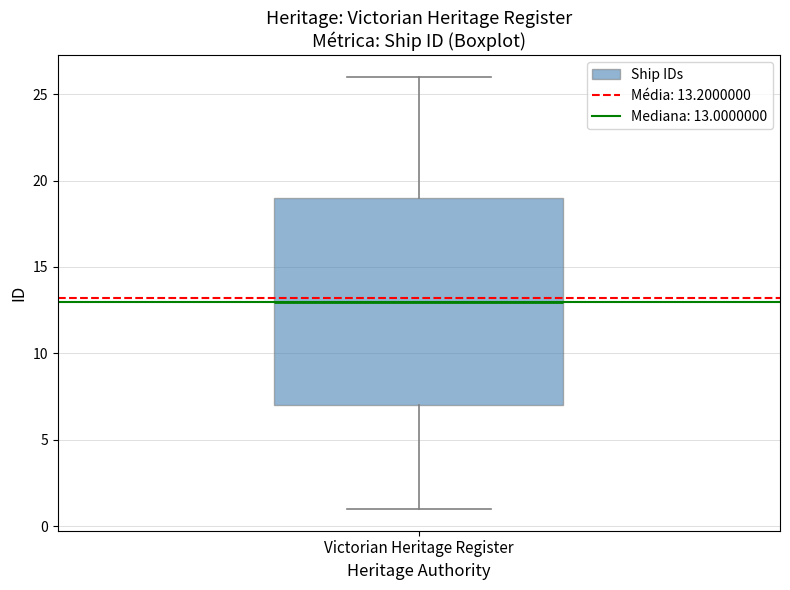

Transcribe this box plot: give where the median line is, the range the box spans, and where the two whiskers end, as read against the y-axis. The values are not printed on the chart, so give them approximately, as read against the axis.

median 13, box 7 to 19, whiskers 1 to 26